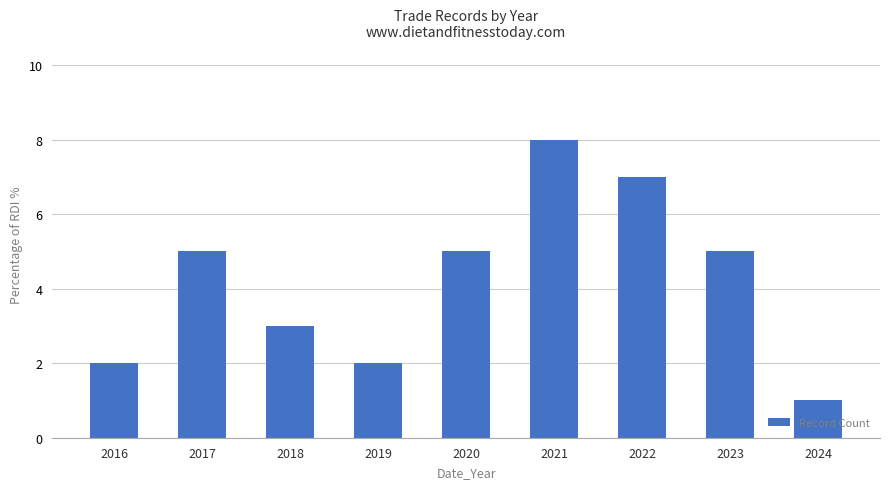

What is the sum of all values?

38